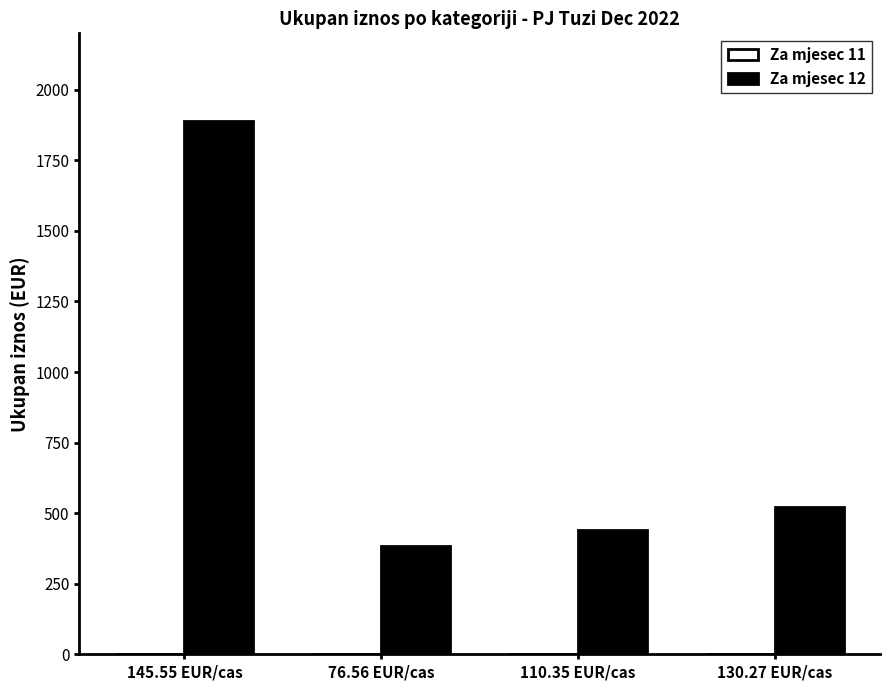

List the labels in order of value, largest first.

145.55 EUR/cas, 130.27 EUR/cas, 110.35 EUR/cas, 76.56 EUR/cas